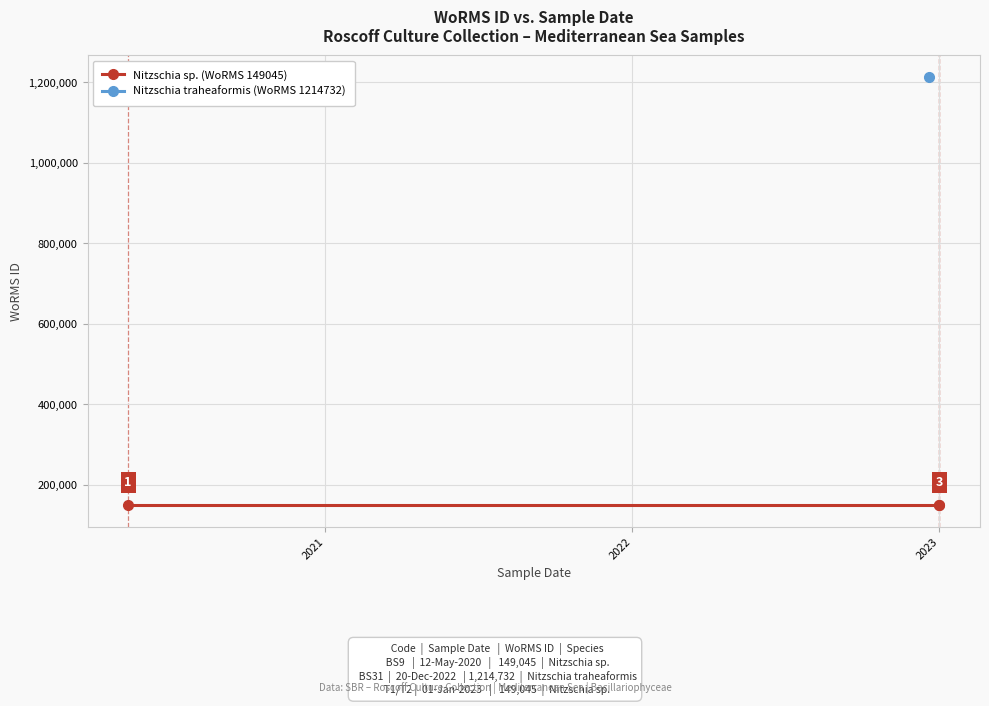

What is the difference between the values at 20-12-2022 and 01-01-2023?

1065687